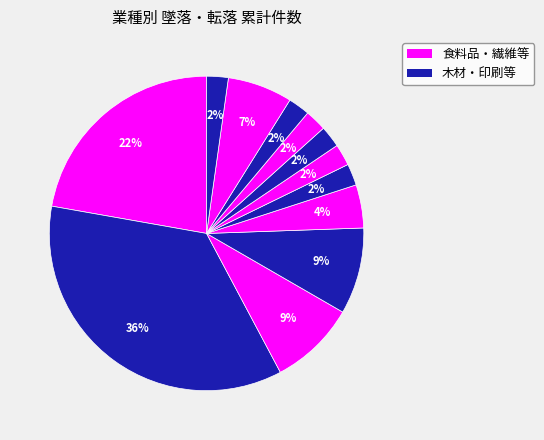

How many slices are in this pie chart?

12